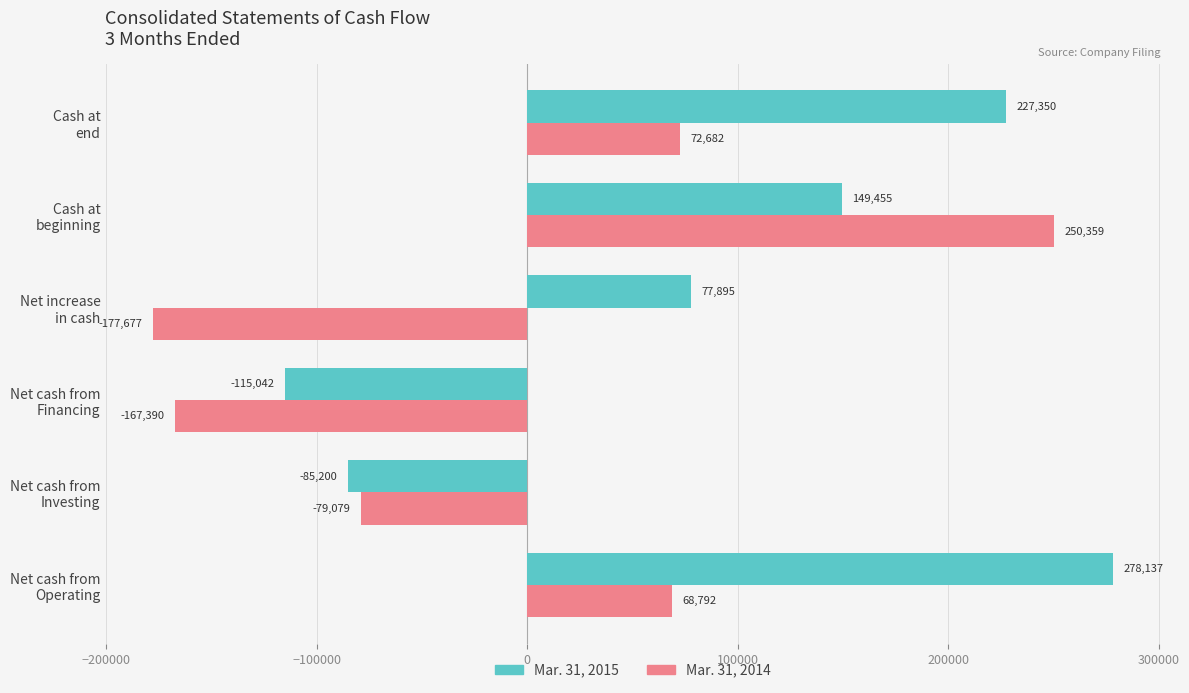

At which category is the sum across all series the highest?

Cash at
beginning